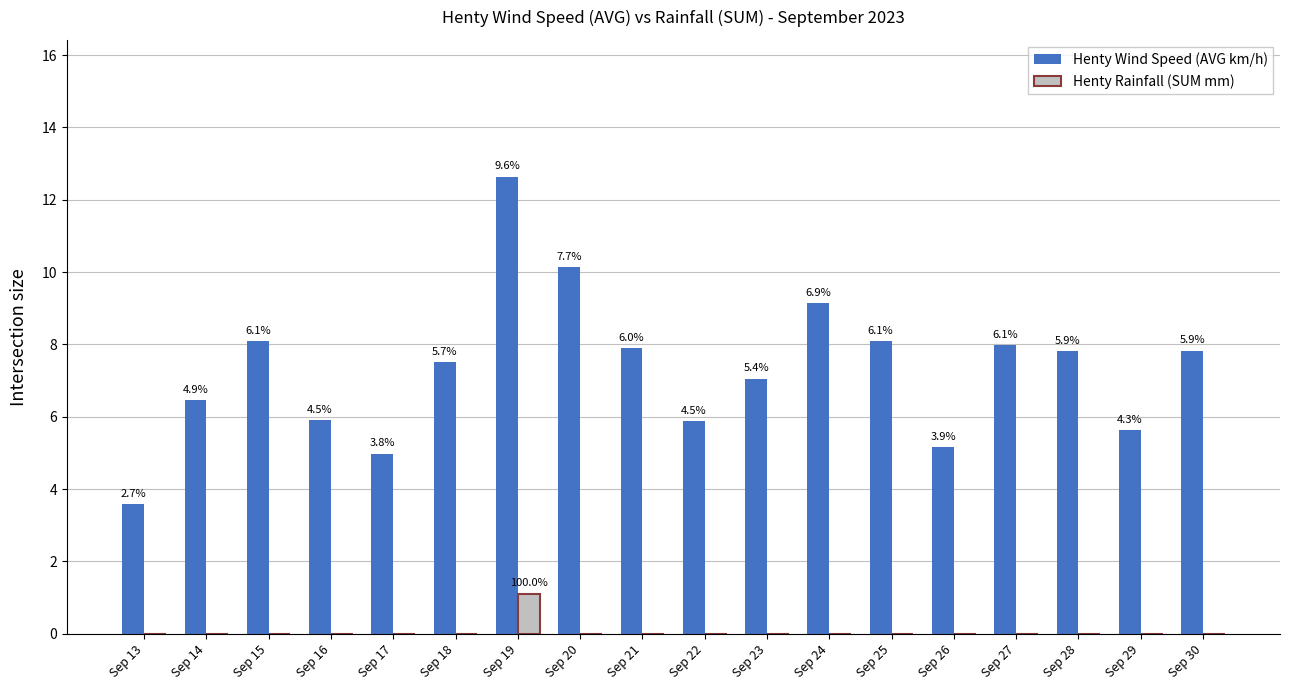

What are all the series names shown in the legend?

Henty Wind Speed (AVG km/h), Henty Rainfall (SUM mm)